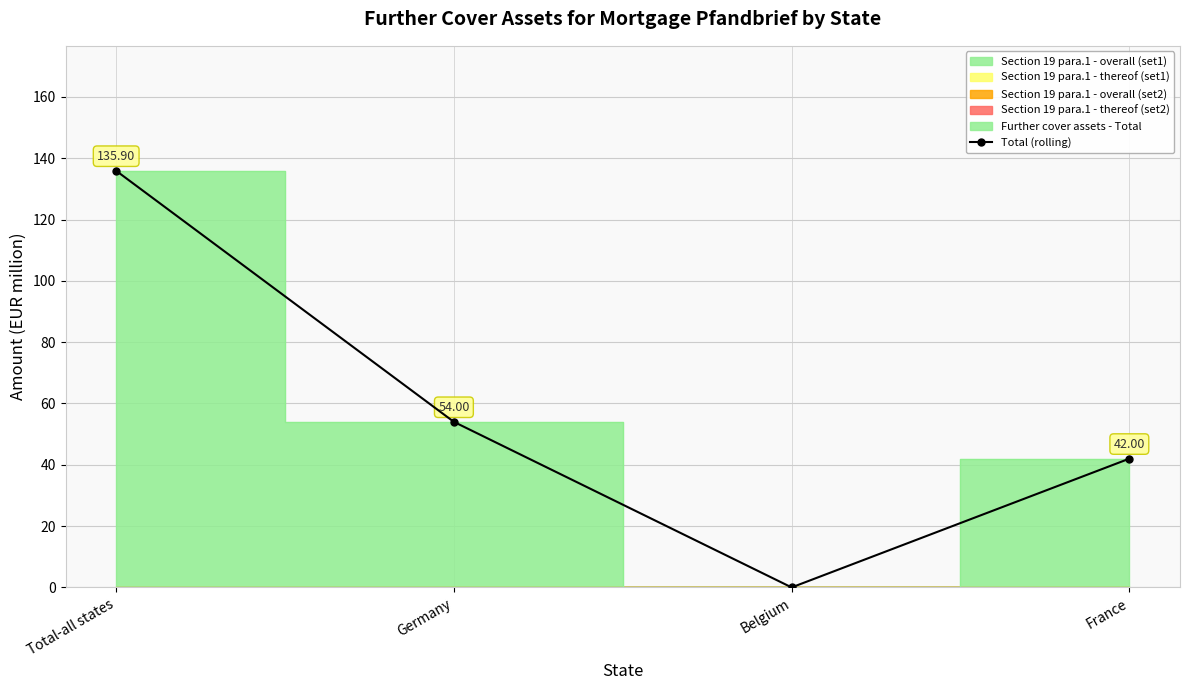

Which label corresponds to the smallest value in the chart?

Belgium